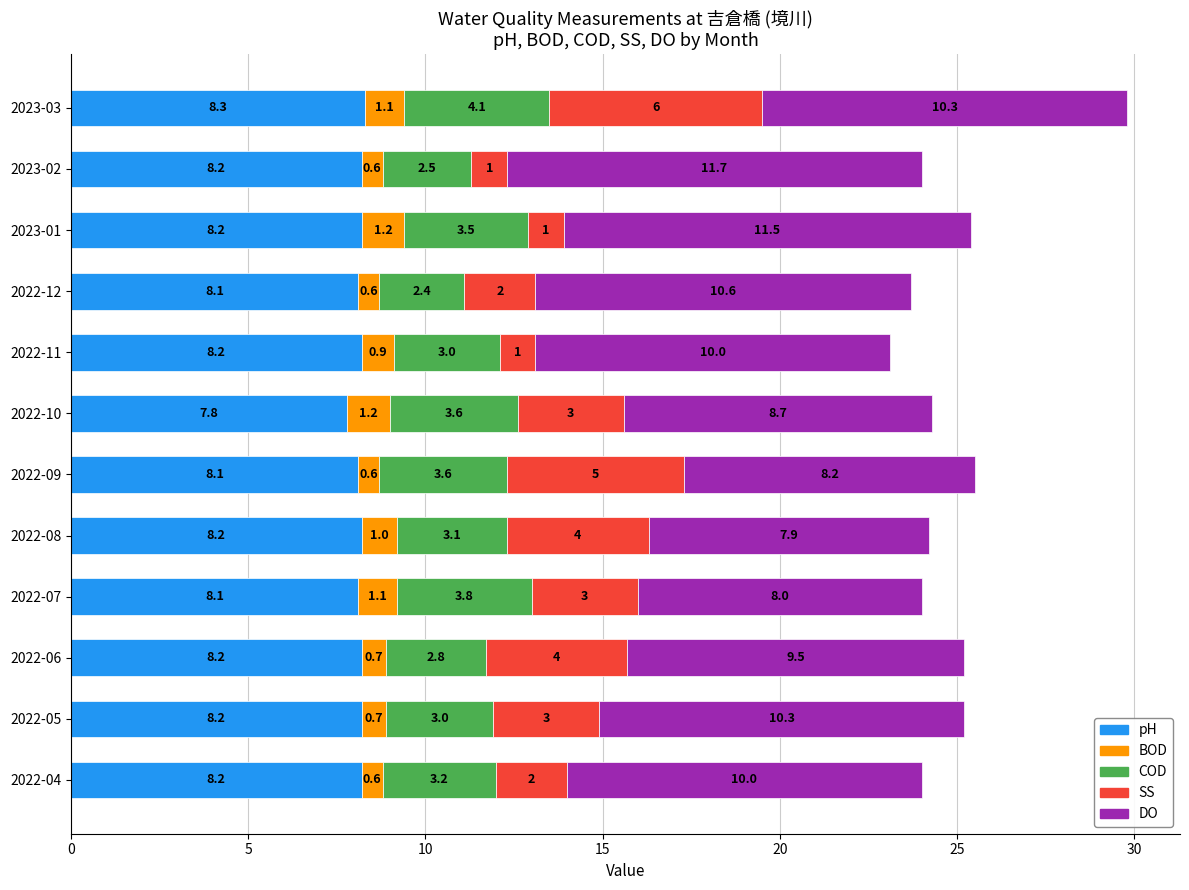

What is the total value across all series at 2023-01?

25.4